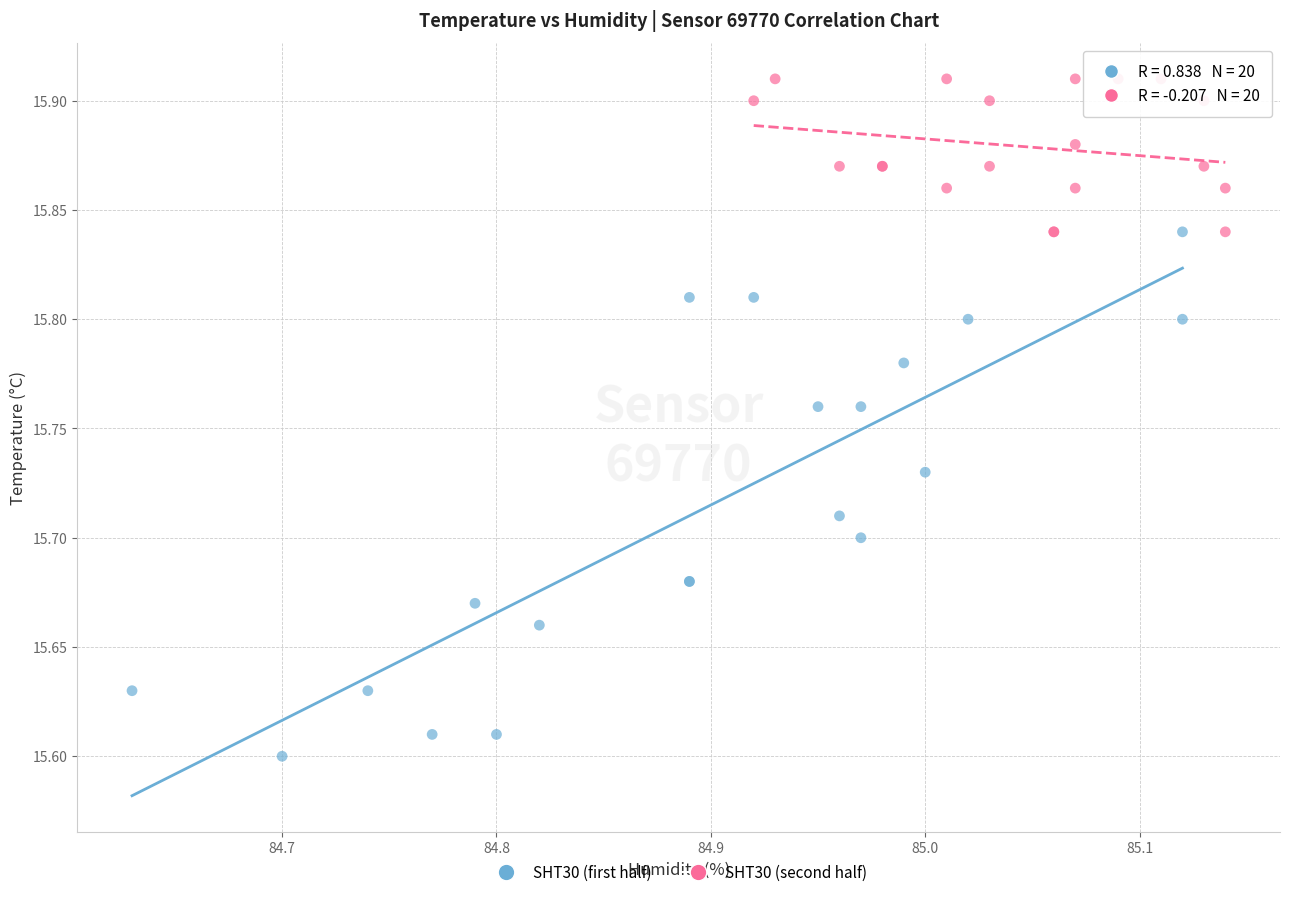

Which series contains the lowest Y value?

SHT30 (first half)